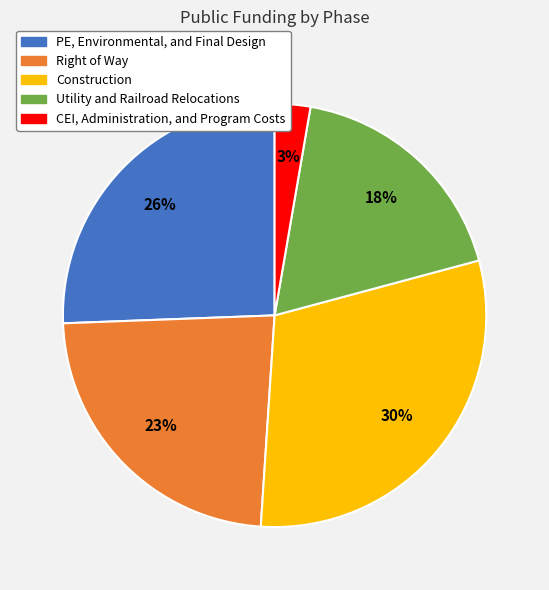

Between CEI, Administration, and Program Costs and Utility and Railroad Relocations, which is larger?

Utility and Railroad Relocations